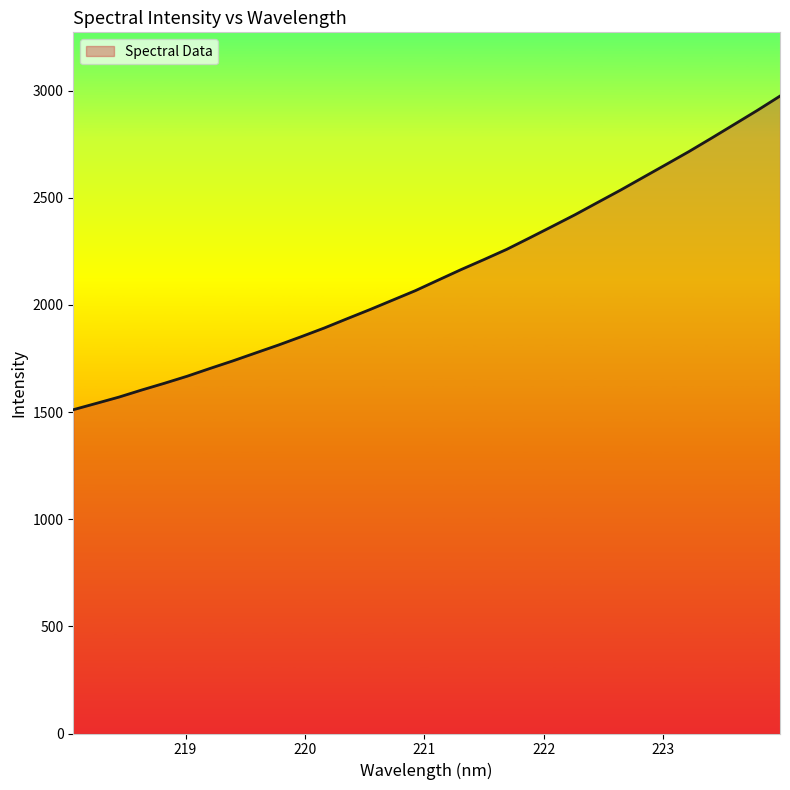

What is the difference between the maximum and minimum values?

1463.7